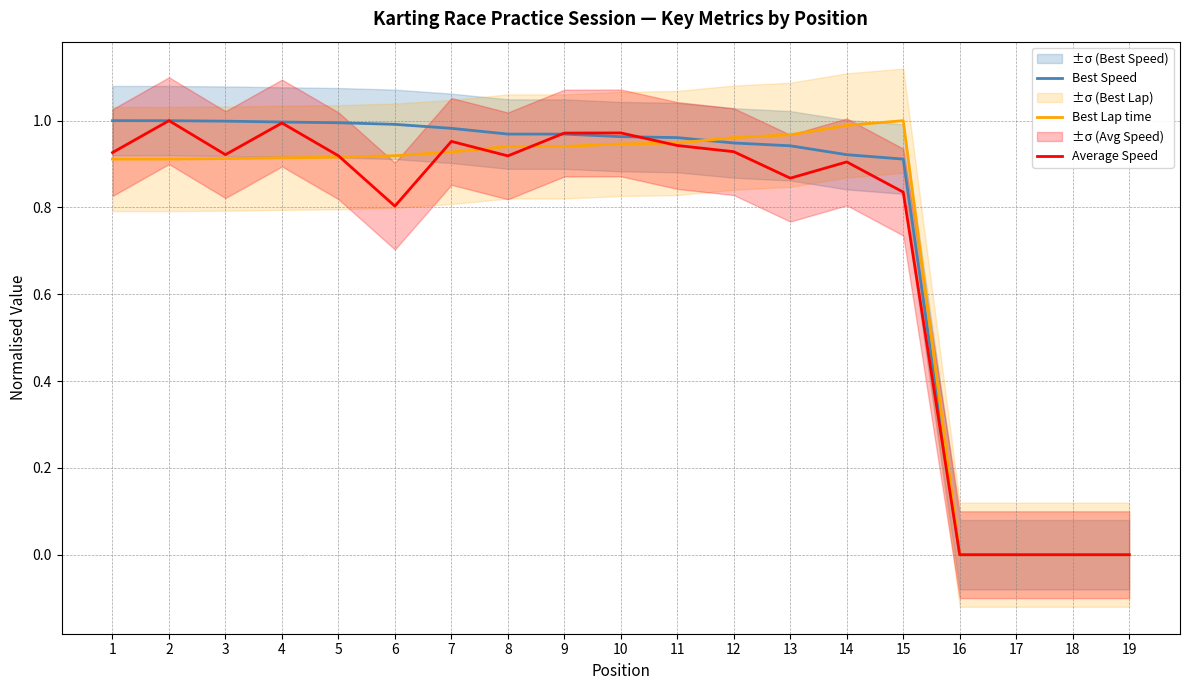

After their last crossing, which series has the higher values: Average Speed or Best Speed?

Best Speed